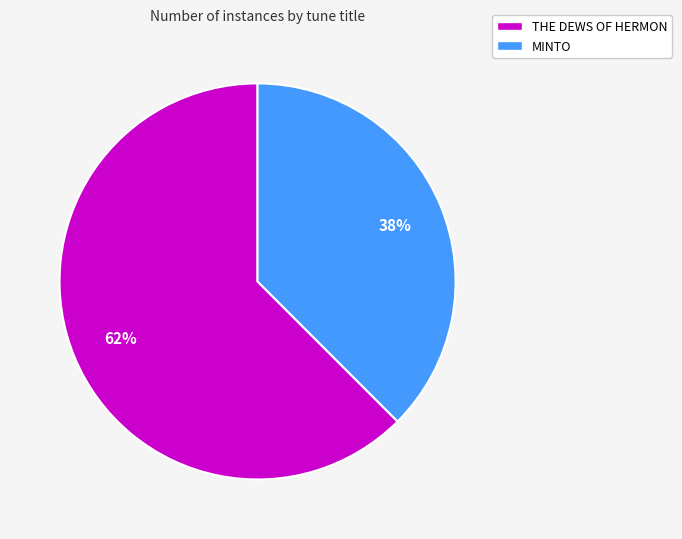

Does any single category account for the majority?

Yes